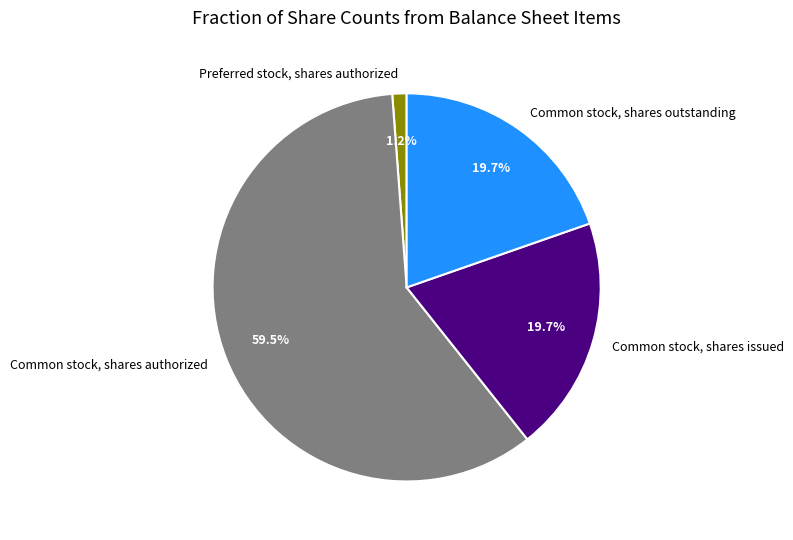

How many slices are in this pie chart?

4